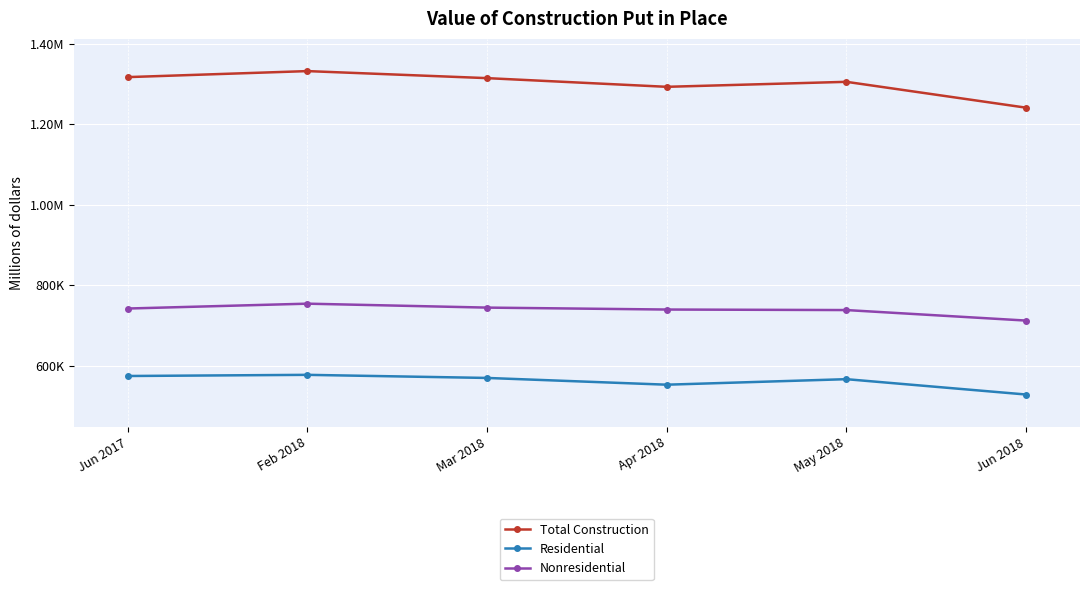

Between Jun 2017 and Mar 2018, which is larger?

Jun 2017